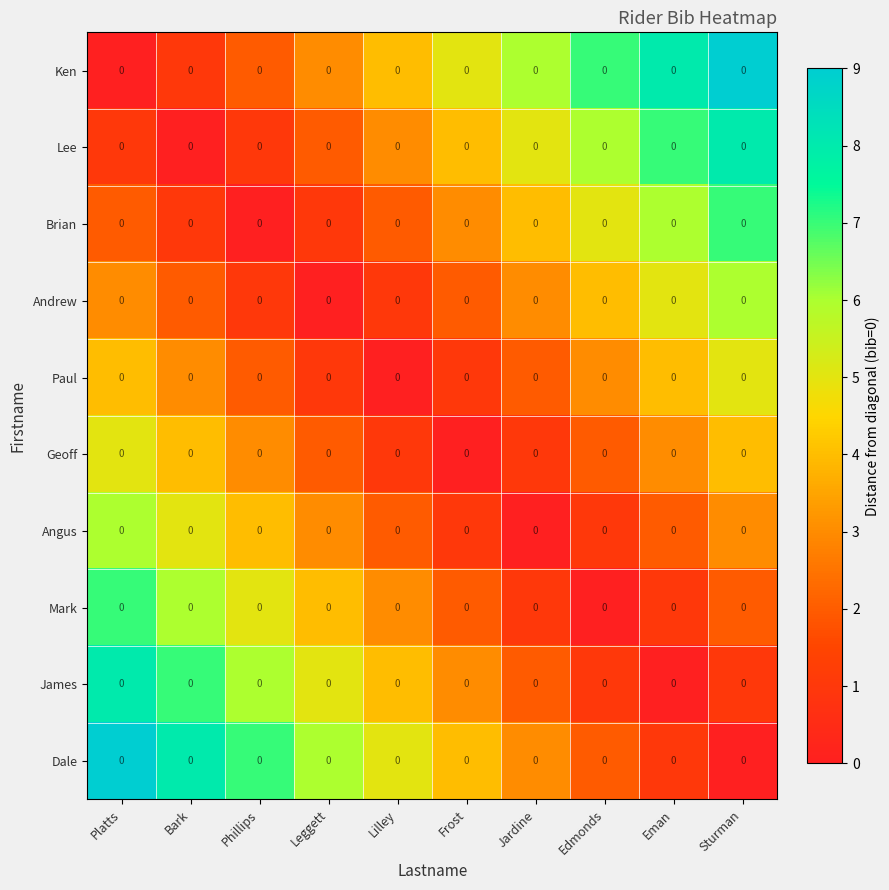

Reading left to right, extract all data points from this chart.

Ken: Platts=0	Bark=0	Phillips=0	Leggett=0	Lilley=0	Frost=0	Jardine=0	Edmonds=0	Eman=0	Sturman=0
Lee: Platts=0	Bark=0	Phillips=0	Leggett=0	Lilley=0	Frost=0	Jardine=0	Edmonds=0	Eman=0	Sturman=0
Brian: Platts=0	Bark=0	Phillips=0	Leggett=0	Lilley=0	Frost=0	Jardine=0	Edmonds=0	Eman=0	Sturman=0
Andrew: Platts=0	Bark=0	Phillips=0	Leggett=0	Lilley=0	Frost=0	Jardine=0	Edmonds=0	Eman=0	Sturman=0
Paul: Platts=0	Bark=0	Phillips=0	Leggett=0	Lilley=0	Frost=0	Jardine=0	Edmonds=0	Eman=0	Sturman=0
Geoff: Platts=0	Bark=0	Phillips=0	Leggett=0	Lilley=0	Frost=0	Jardine=0	Edmonds=0	Eman=0	Sturman=0
Angus: Platts=0	Bark=0	Phillips=0	Leggett=0	Lilley=0	Frost=0	Jardine=0	Edmonds=0	Eman=0	Sturman=0
Mark: Platts=0	Bark=0	Phillips=0	Leggett=0	Lilley=0	Frost=0	Jardine=0	Edmonds=0	Eman=0	Sturman=0
James: Platts=0	Bark=0	Phillips=0	Leggett=0	Lilley=0	Frost=0	Jardine=0	Edmonds=0	Eman=0	Sturman=0
Dale: Platts=0	Bark=0	Phillips=0	Leggett=0	Lilley=0	Frost=0	Jardine=0	Edmonds=0	Eman=0	Sturman=0